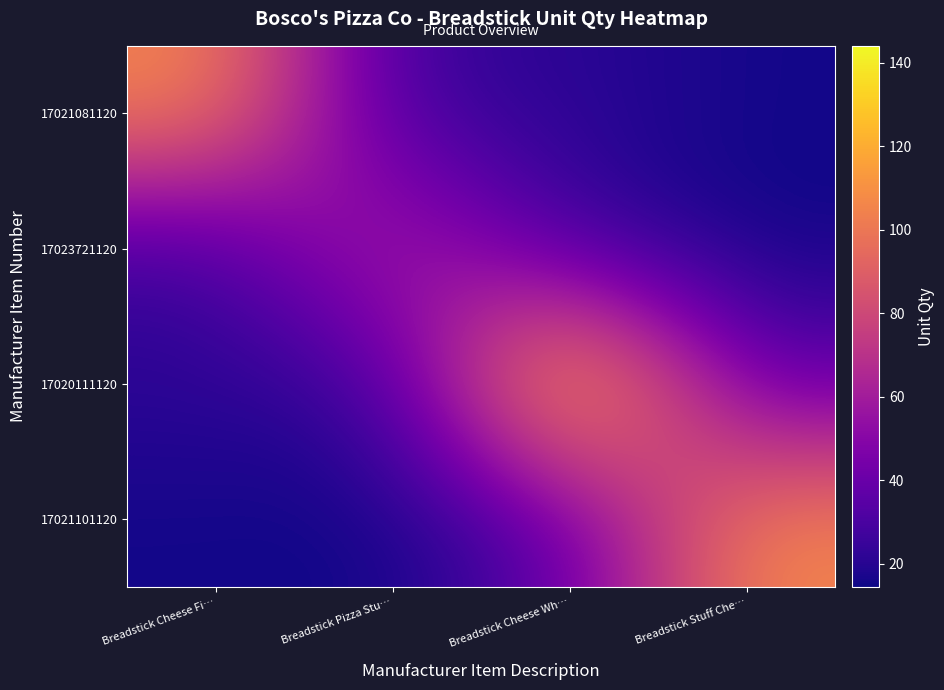

Reading right to left, transcribe all the data shown in this chart.

17021081120: Breadstick Stuff Che…=15.4	Breadstick Cheese Wh…=21.6	Breadstick Pizza Stu…=24.0	Breadstick Cheese Fi…=108.0
17023721120: Breadstick Stuff Che…=14.4	Breadstick Cheese Wh…=24.0	Breadstick Pizza Stu…=72.0	Breadstick Cheese Fi…=24.0
17020111120: Breadstick Stuff Che…=36.0	Breadstick Cheese Wh…=144.0	Breadstick Pizza Stu…=24.0	Breadstick Cheese Fi…=21.6
17021101120: Breadstick Stuff Che…=108.0	Breadstick Cheese Wh…=36.0	Breadstick Pizza Stu…=14.4	Breadstick Cheese Fi…=15.4